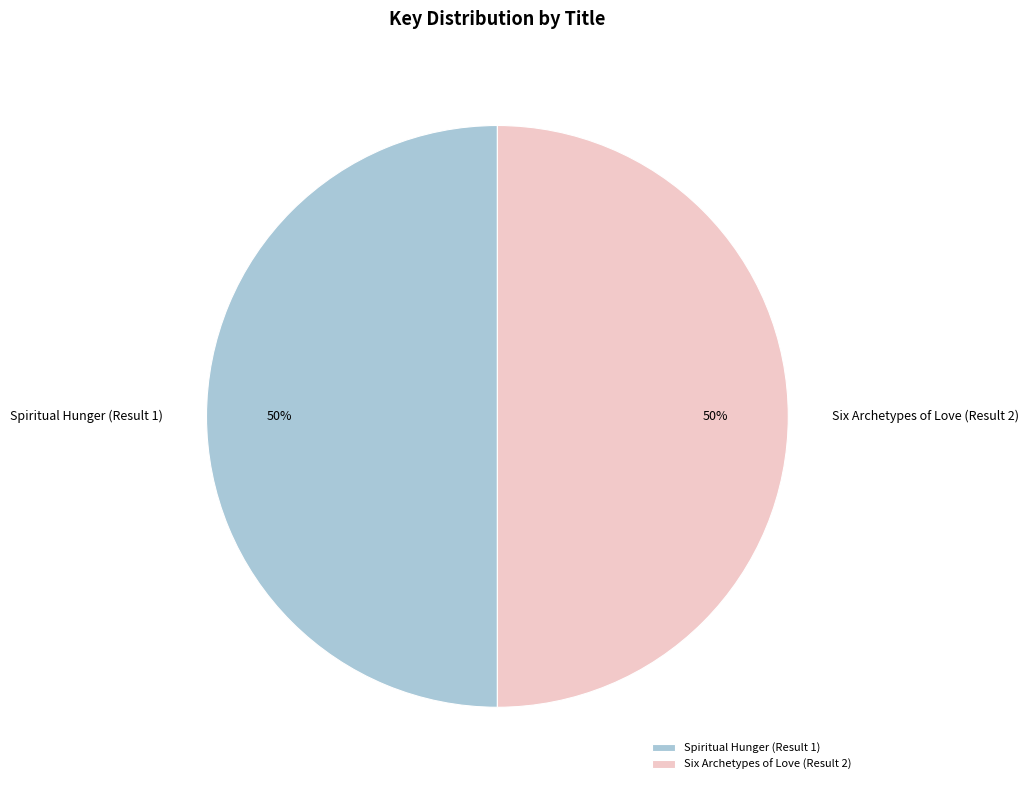

Is it true that Six Archetypes of Love (Result 2) is 50% of the pie?

True